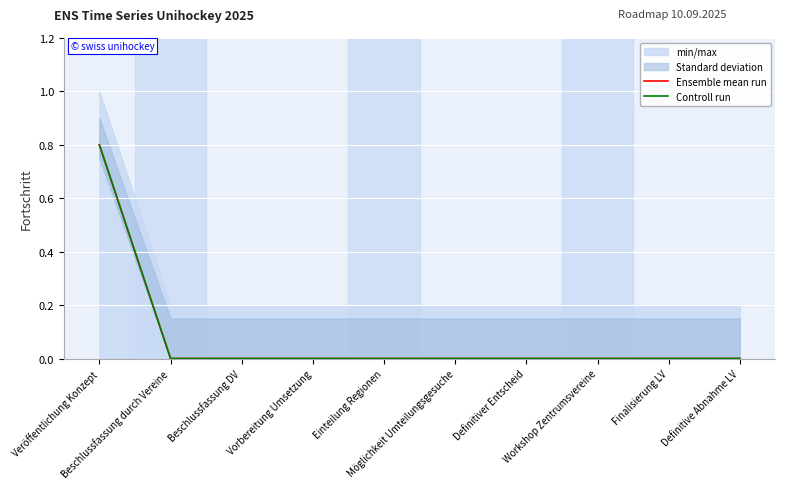

What is the label of the 2nd point from the right?

Finalisierung LV